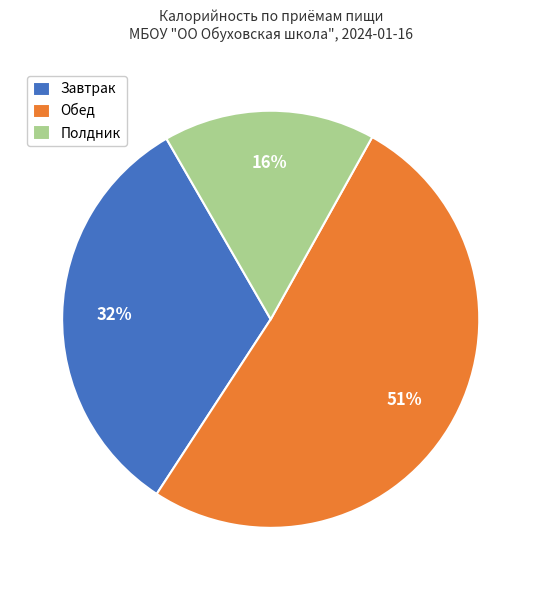

How many slices are in this pie chart?

3